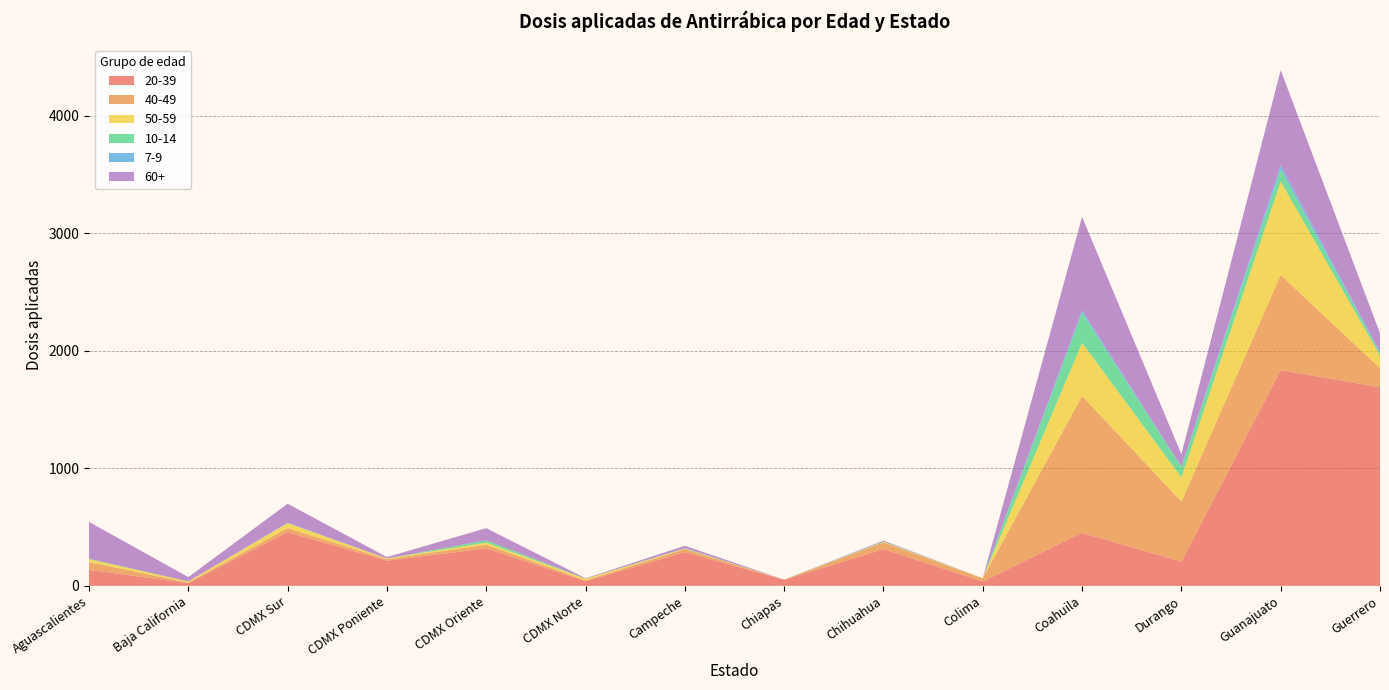

Reading left to right, list all the values displayed in this chart.

20-39: Aguascalientes=136	Baja California=24	CDMX Sur=457	CDMX Poniente=214	CDMX Oriente=319	CDMX Norte=39	Campeche=287	Chiapas=52	Chihuahua=313	Colima=37	Coahuila=451	Durango=206	Guanajuato=1835	Guerrero=1689
40-49: Aguascalientes=66	Baja California=4	CDMX Sur=35	CDMX Poniente=13	CDMX Oriente=31	CDMX Norte=8	Campeche=26	Chiapas=1	Chihuahua=57	Colima=27	Coahuila=1165	Durango=511	Guanajuato=809	Guerrero=163
50-59: Aguascalientes=25	Baja California=10	CDMX Sur=42	CDMX Poniente=6	CDMX Oriente=18	CDMX Norte=14	Campeche=4	Chiapas=0	Chihuahua=4	Colima=2	Coahuila=451	Durango=206	Guanajuato=795	Guerrero=107
10-14: Aguascalientes=4	Baja California=0	CDMX Sur=0	CDMX Poniente=0	CDMX Oriente=20	CDMX Norte=1	Campeche=2	Chiapas=0	Chihuahua=4	Colima=0	Coahuila=256	Durango=87	Guanajuato=101	Guerrero=20
7-9: Aguascalientes=0	Baja California=0	CDMX Sur=4	CDMX Poniente=0	CDMX Oriente=0	CDMX Norte=0	Campeche=2	Chiapas=0	Chihuahua=0	Colima=0	Coahuila=21	Durango=3	Guanajuato=38	Guerrero=7
60+: Aguascalientes=313	Baja California=37	CDMX Sur=161	CDMX Poniente=12	CDMX Oriente=103	CDMX Norte=3	Campeche=20	Chiapas=0	Chihuahua=7	Colima=0	Coahuila=795	Durango=107	Guanajuato=809	Guerrero=163